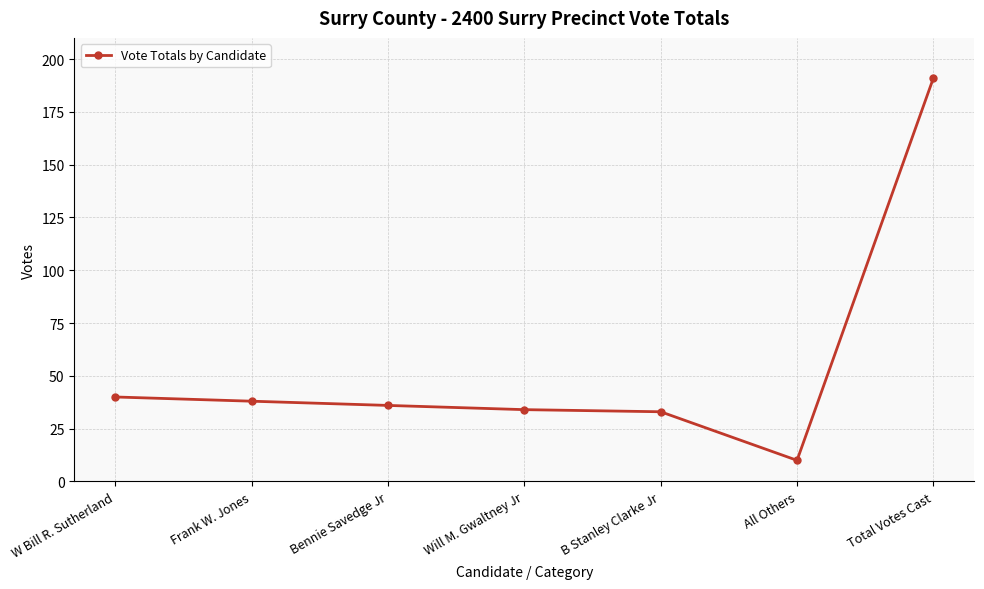

What value does the data have at Bennie Savedge Jr?

36